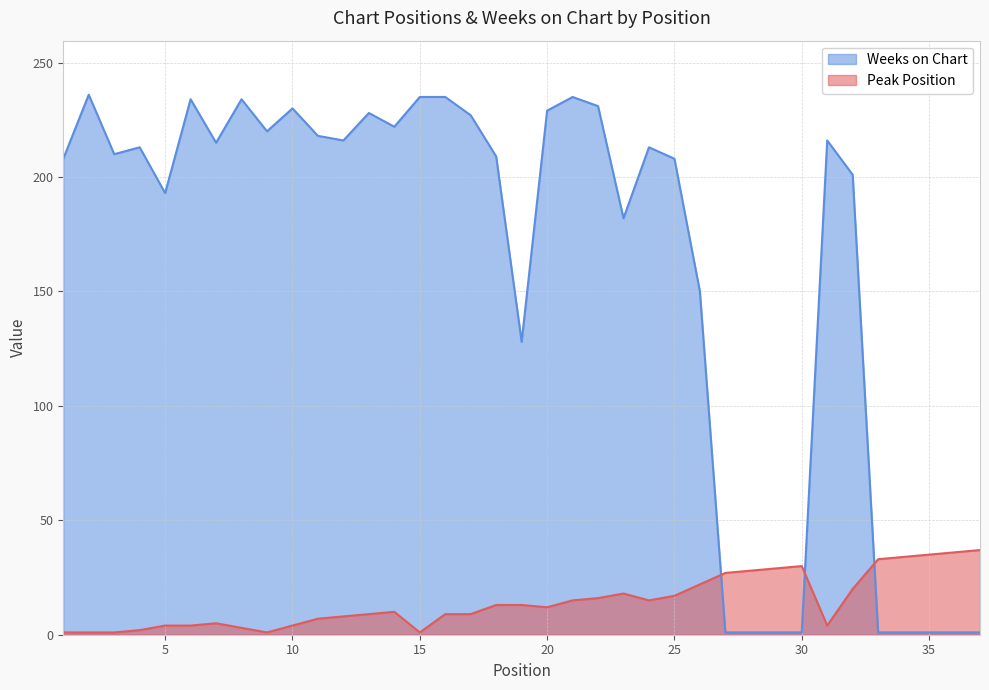

What is the value of the Weeks on Chart point at the 30th from the left?

1